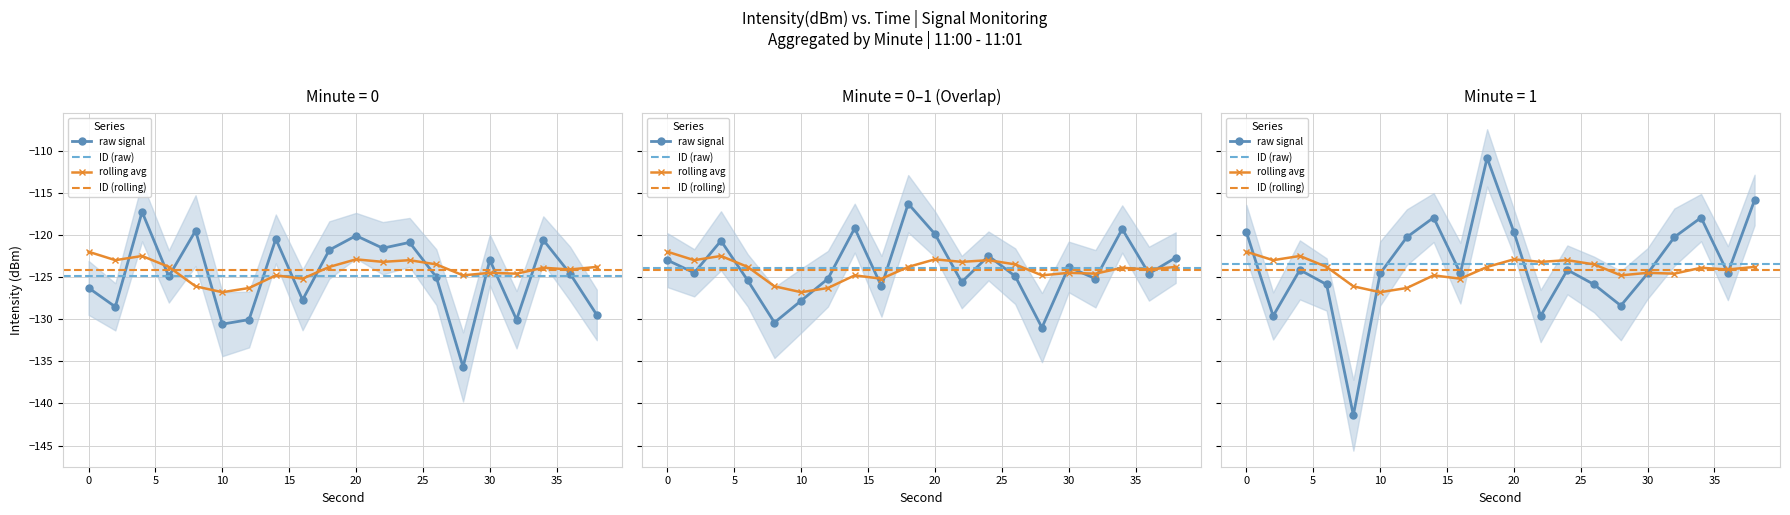

Which series has the largest total across all categories?

minute_1